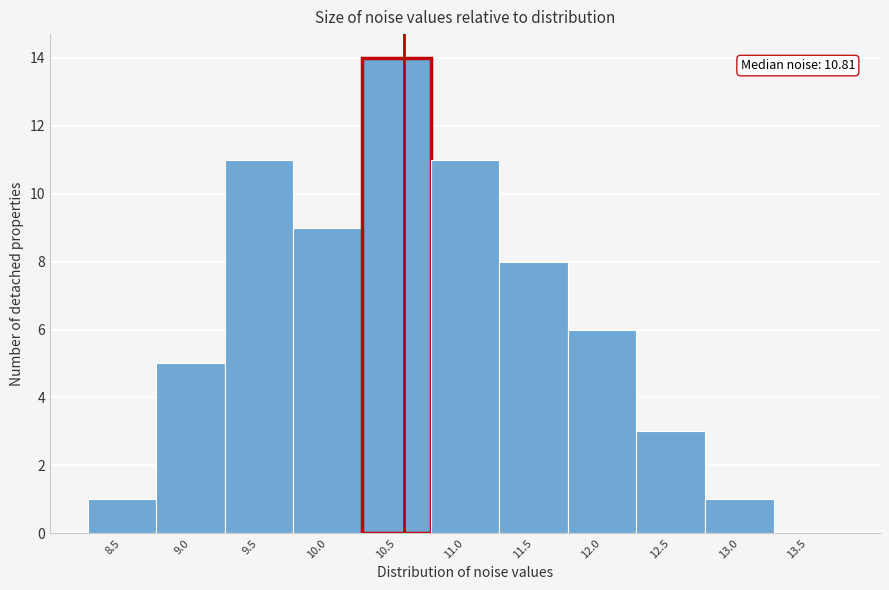

Reading left to right, transcribe all the data shown in this chart.

8.5=1	9.0=5	9.5=11	10.0=9	10.5=14	11.0=11	11.5=8	12.0=6	12.5=3	13.0=1	13.5=0